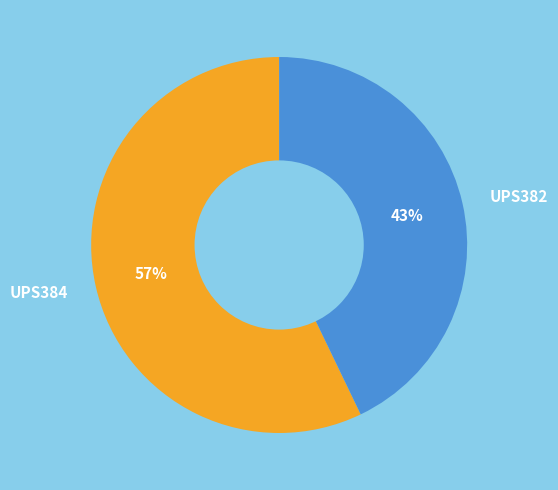

Rank the categories by value from highest to lowest.

UPS384, UPS382